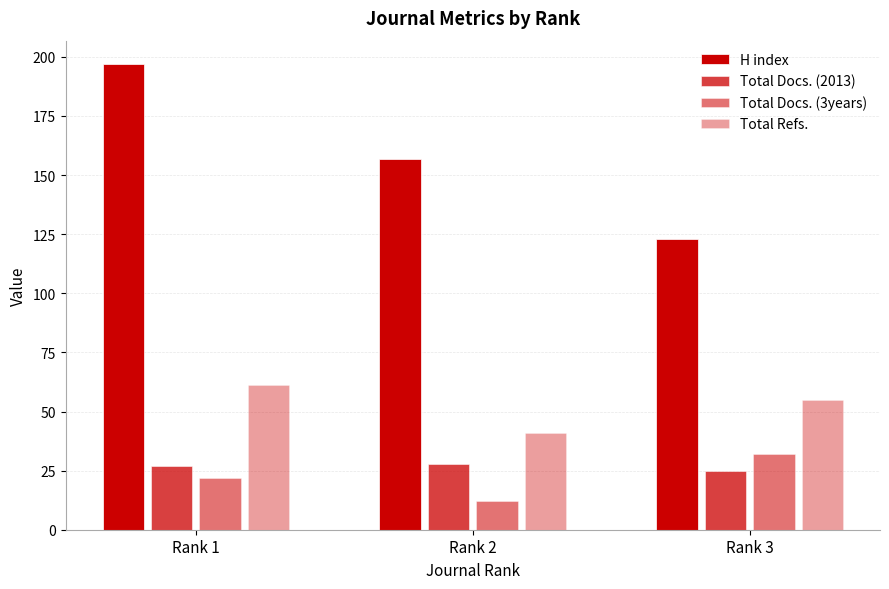

What is the sum of the Total Docs. (2013) values at Rank 3 and Rank 1?

52